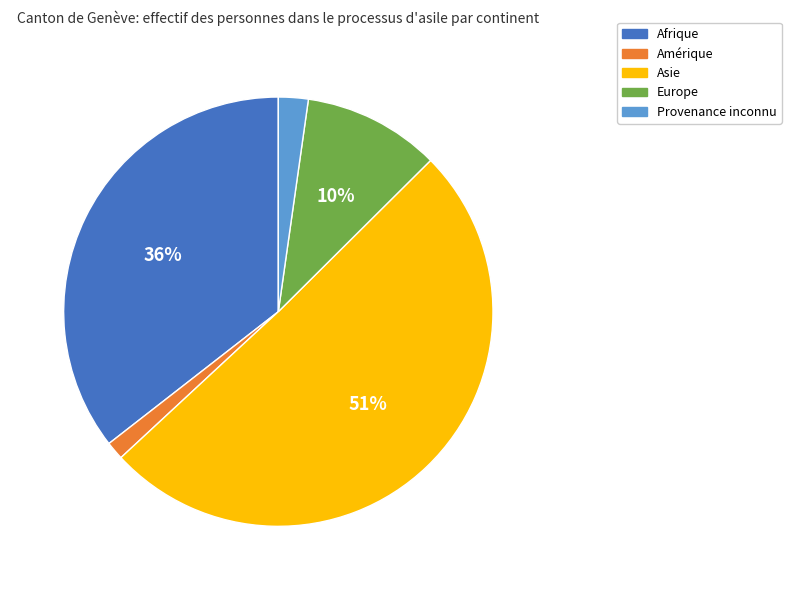

To the nearest percent, what percentage of the pie is Asie?

51%